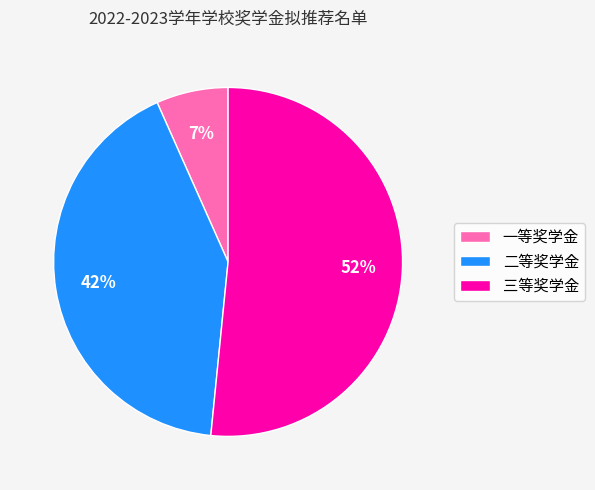

To the nearest percent, what is the difference between the largest and smallest slice percentages?

45%